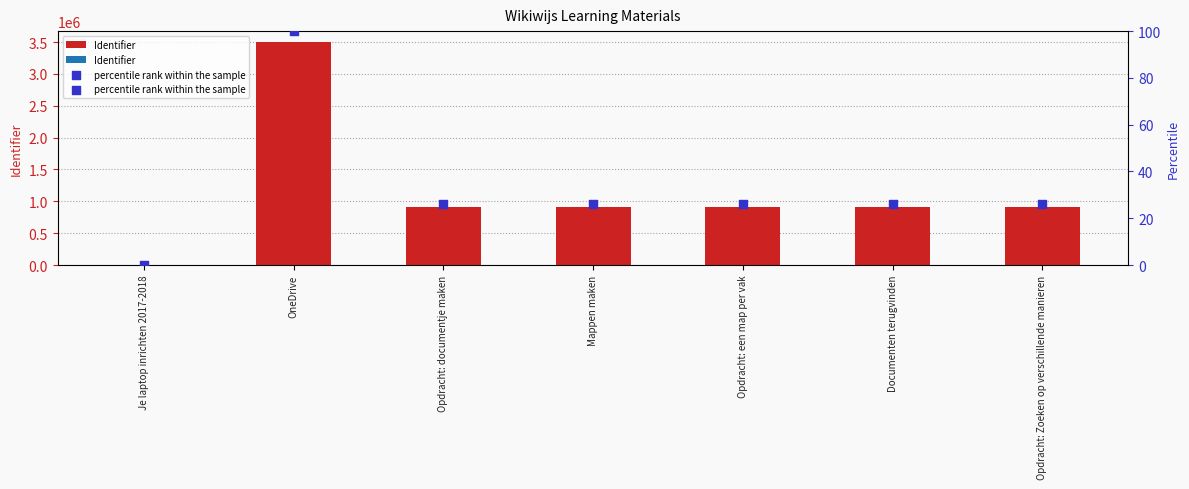

Which series contains the highest Y value?

Identifier